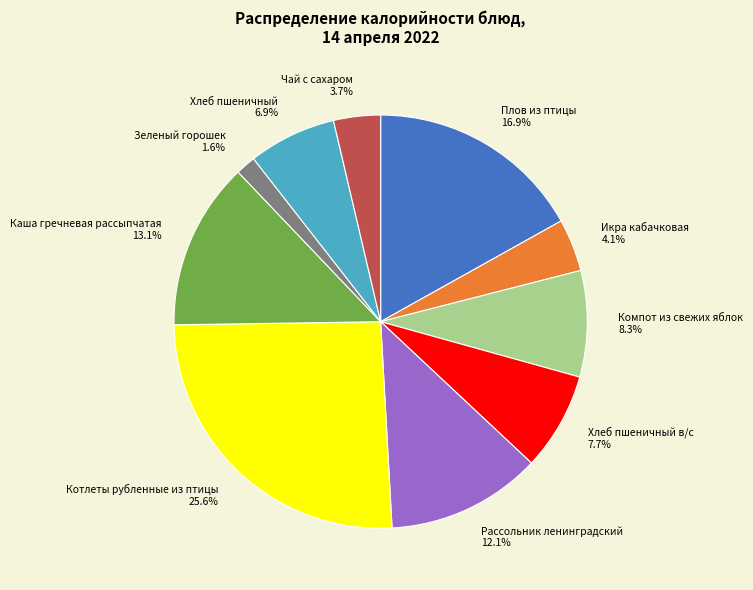

Which category has the smallest portion of the pie?

Зеленый горошек